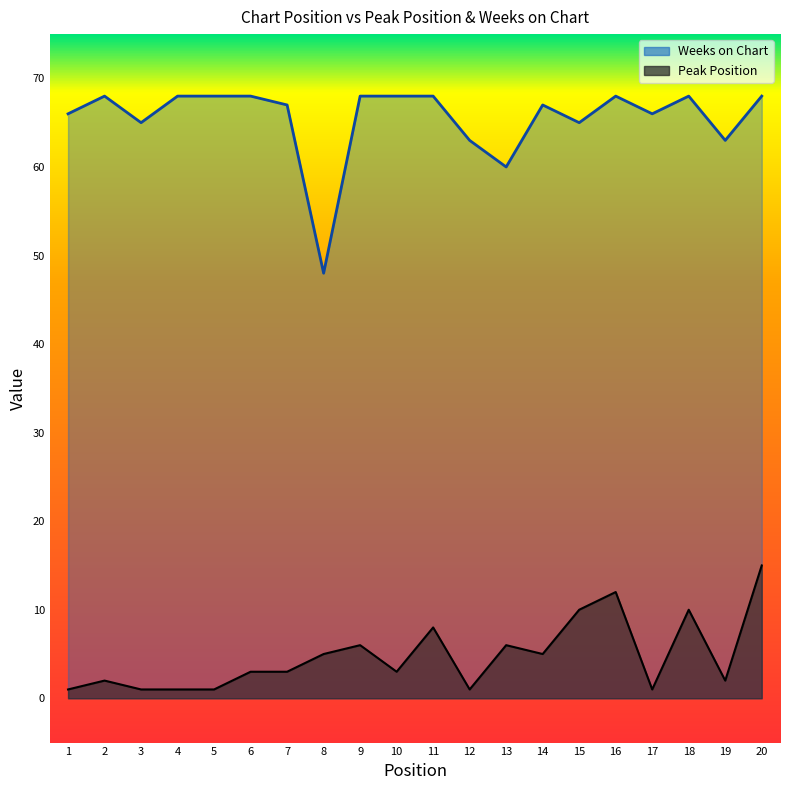

Does the chart display data point markers on the line(s)?

No